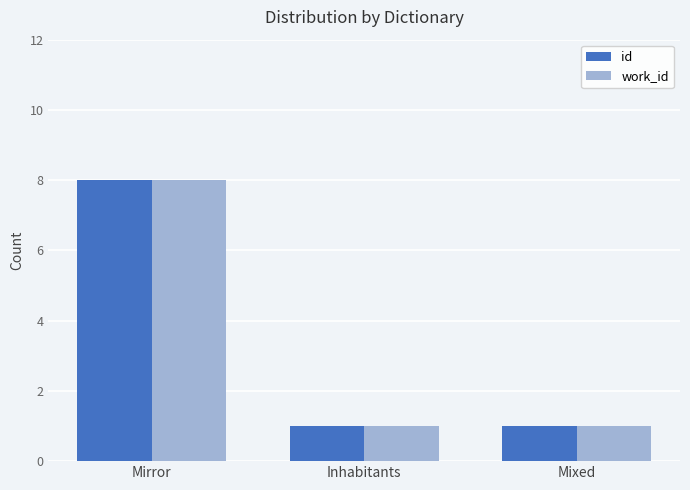

Reading left to right, transcribe all the data shown in this chart.

id: Mirror=8	Inhabitants=1	Mixed=1
work_id: Mirror=8	Inhabitants=1	Mixed=1